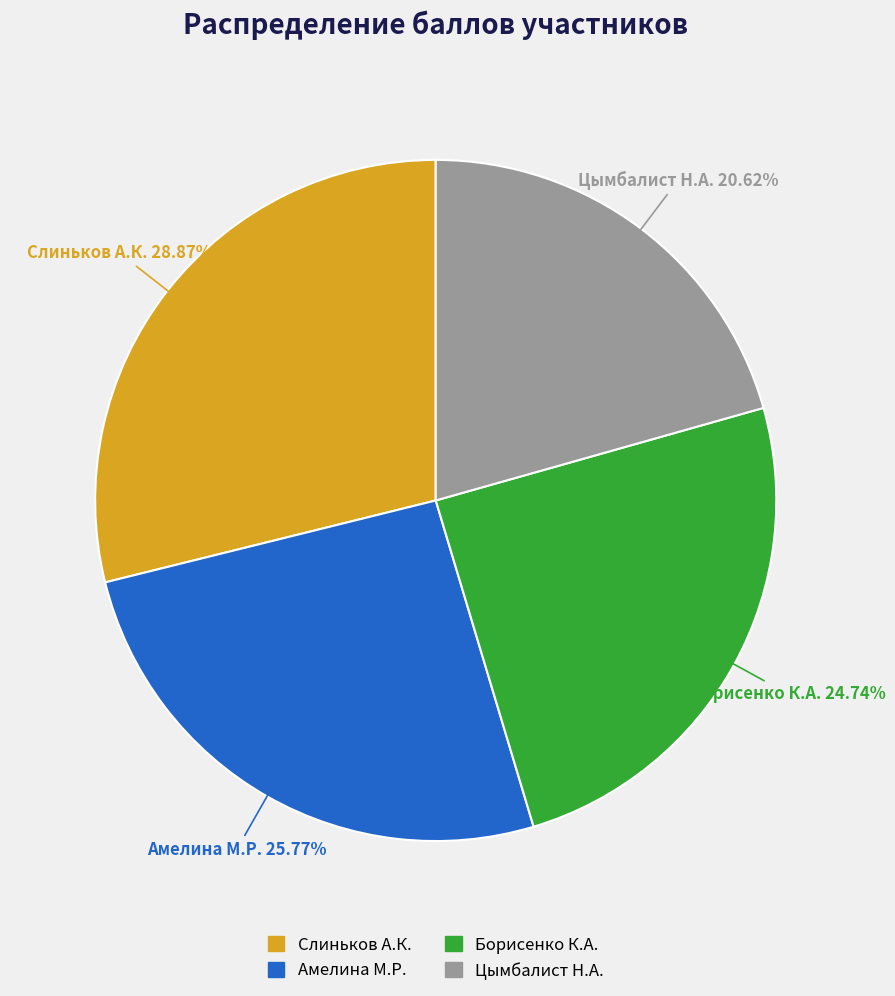

Do Амелина М.Р. and Слиньков А.К. together represent more than half of the pie?

Yes